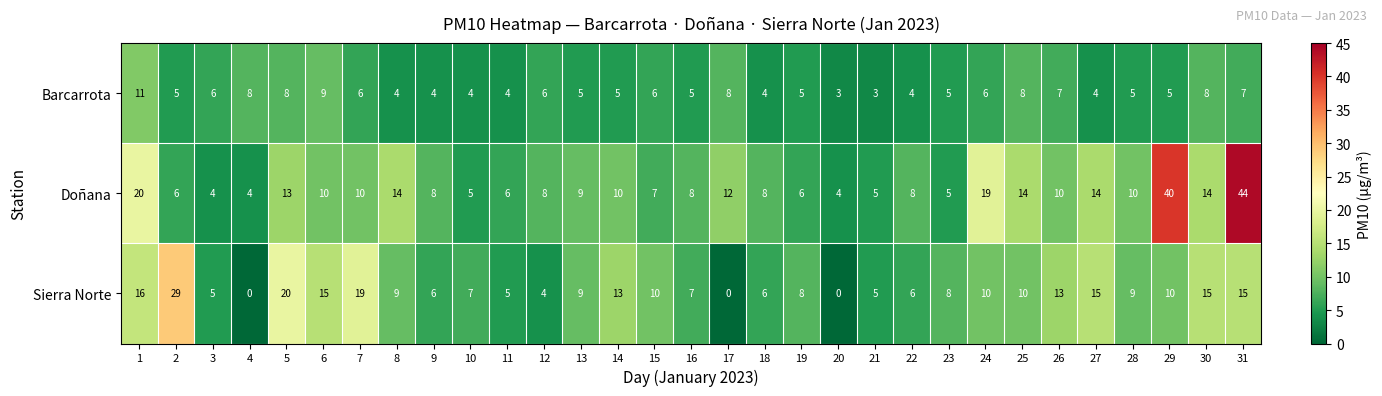

What is the highest value of the Barcarrota series?

11